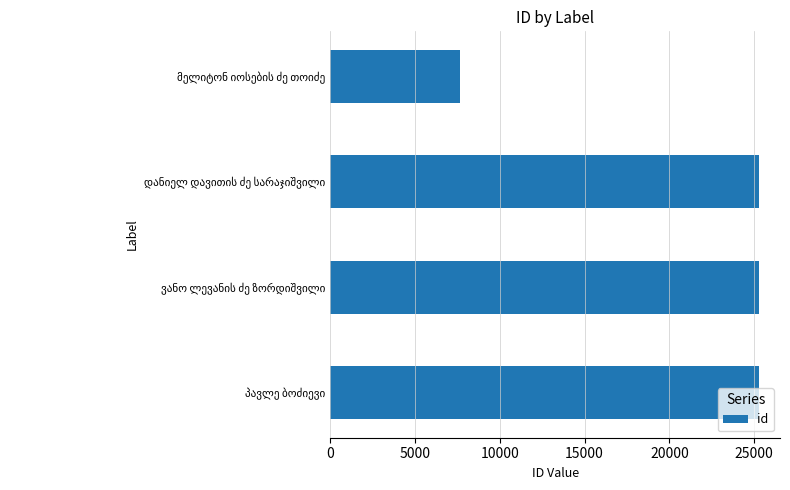

What is the difference between the maximum and minimum values?

17627